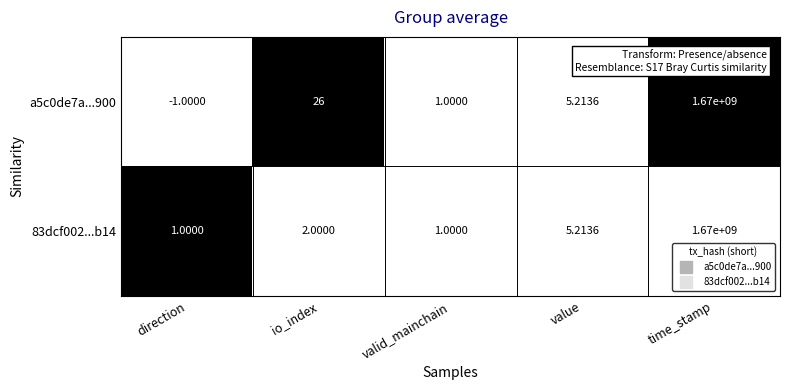

At which label does a5c0de7a...900 first exceed 5?

io_index